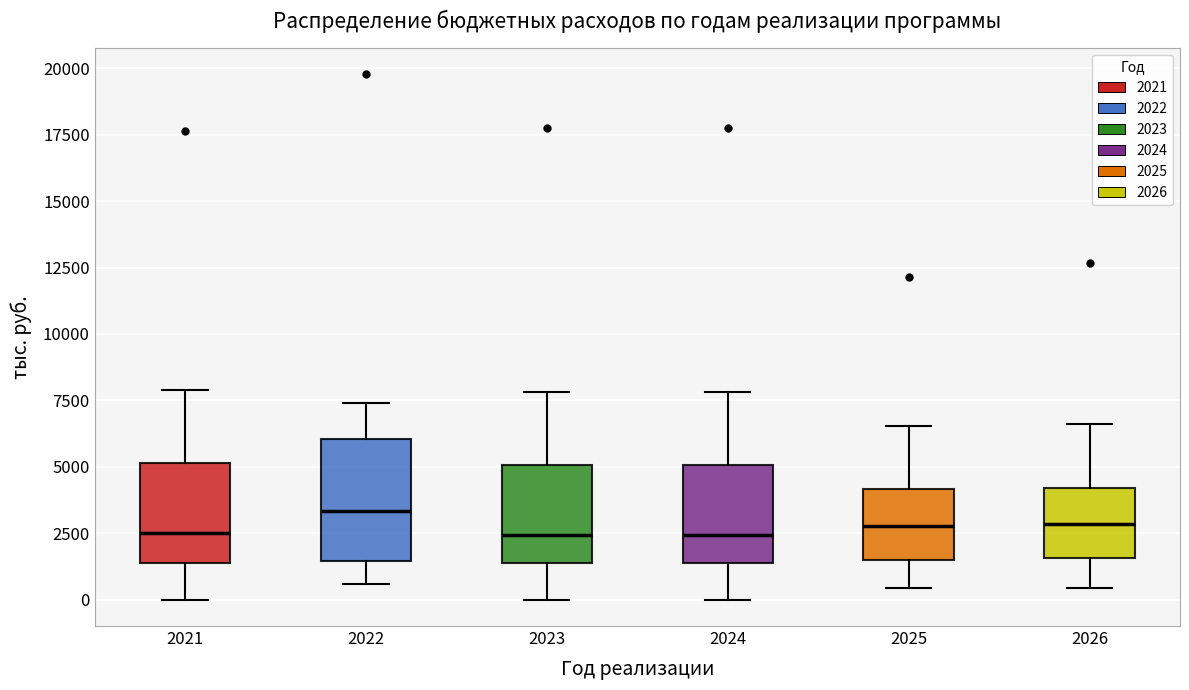

Which box is the tallest, from its lower edge to its upper edge?

2022